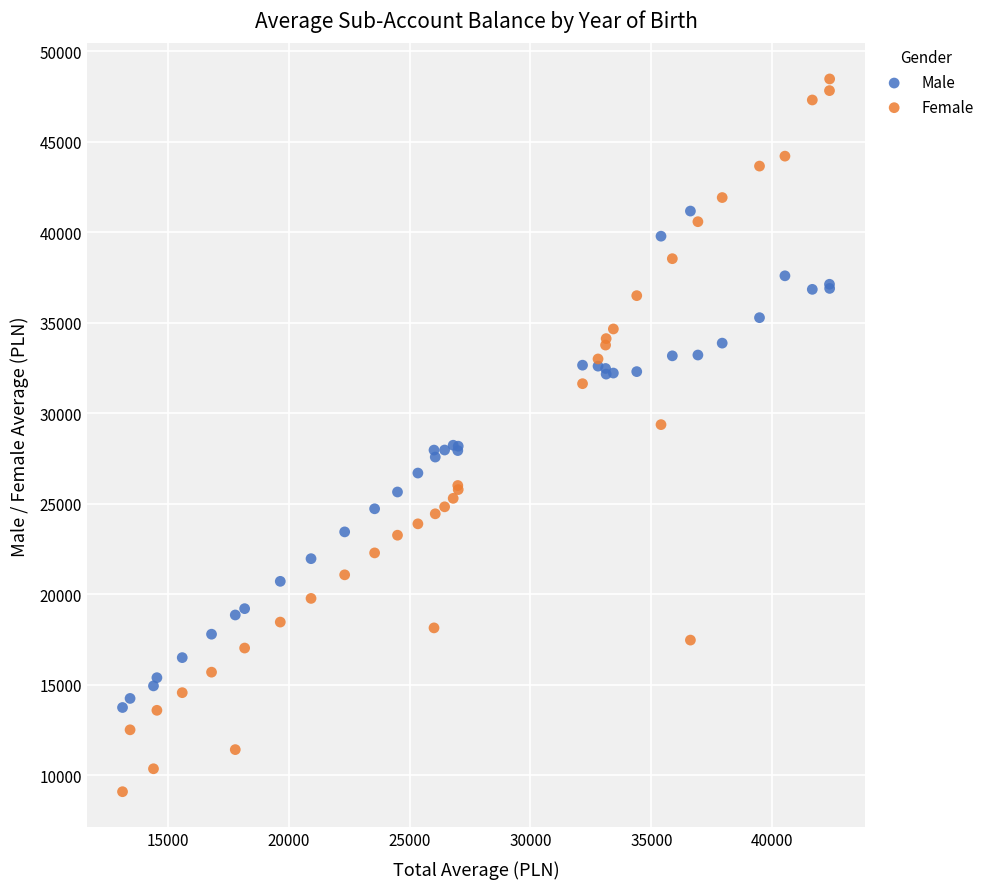

Which series has the largest Y range (max minus min)?

Female